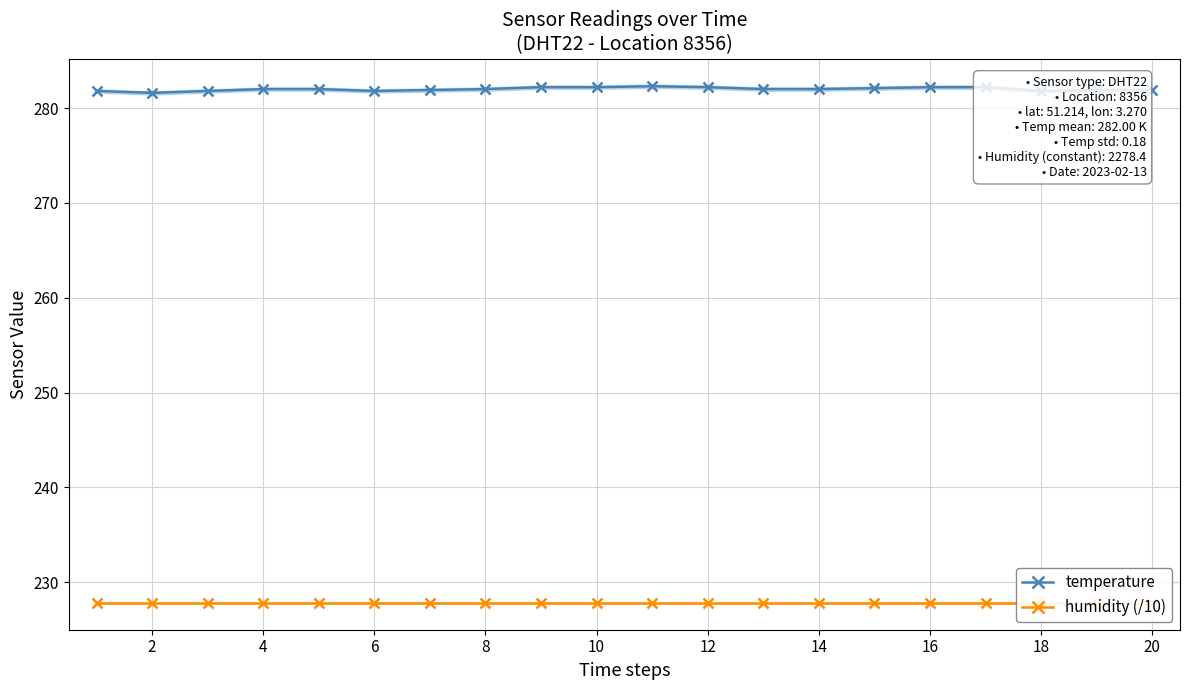

Count the number of categories in the chart.

20